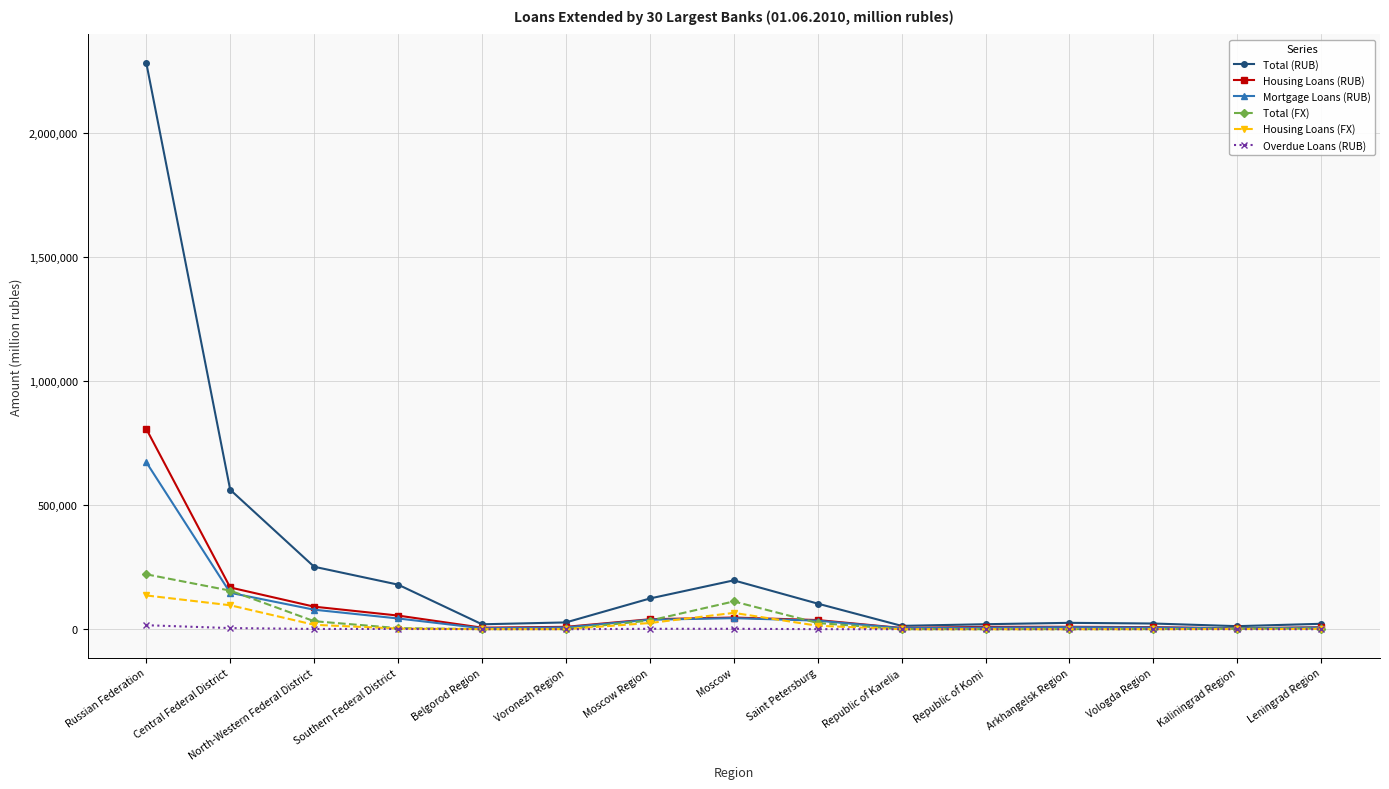

The Housing Loans (FX) series shows 201 at Republic of Karelia. True or false?

True